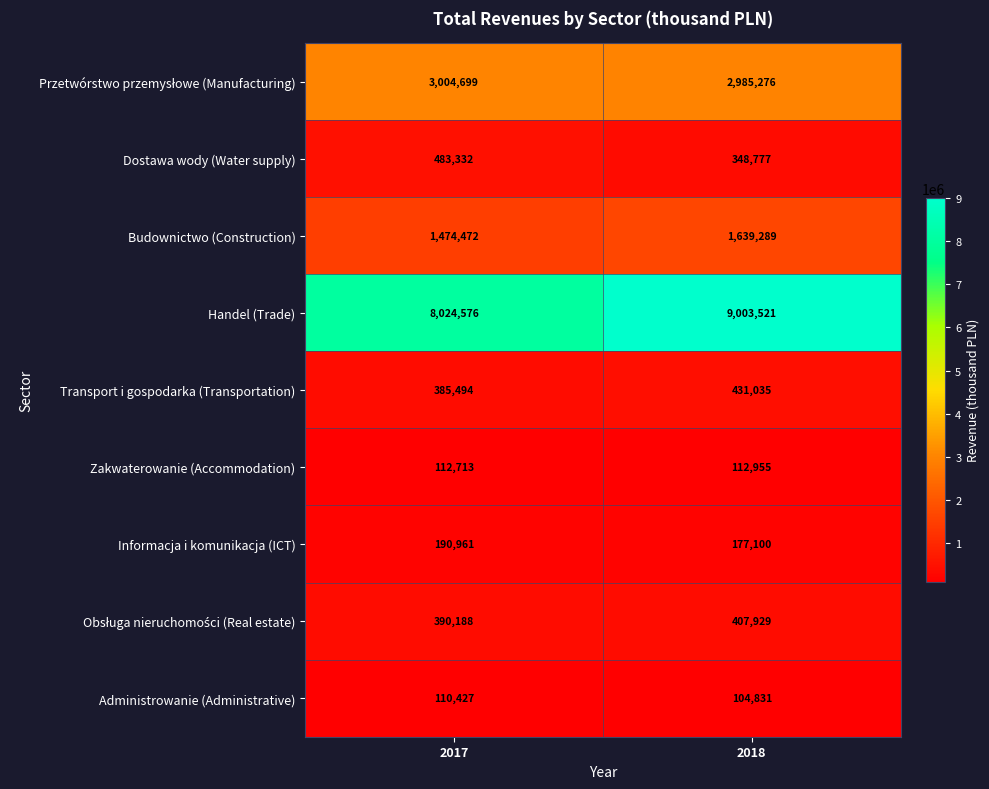

What value does the Handel (Trade) series have at 2018, to the nearest 10?

9003520